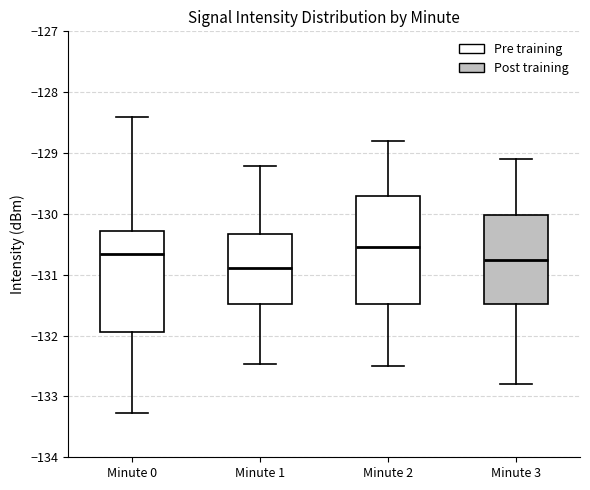

Reading left to right, transcribe this box plot: for each box, give where its median line is, the range the box spans, and where its two whiskers end, as read against the y-axis. The values are not printed on the chart, so give them approximately, as read against the axis.

Minute 0: median -130.7, box -131.9 to -130.3, whiskers -133.3 to -128.4
Minute 1: median -130.9, box -131.5 to -130.3, whiskers -132.5 to -129.2
Minute 2: median -130.5, box -131.5 to -129.7, whiskers -132.5 to -128.8
Minute 3: median -130.7, box -131.5 to -130.0, whiskers -132.8 to -129.1